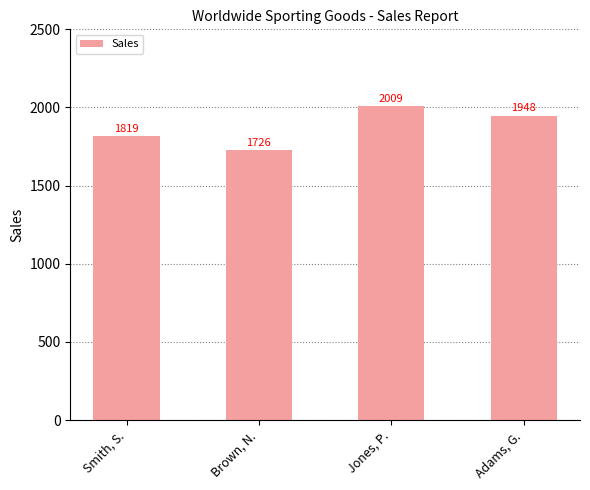

How many values are below 1948?

2